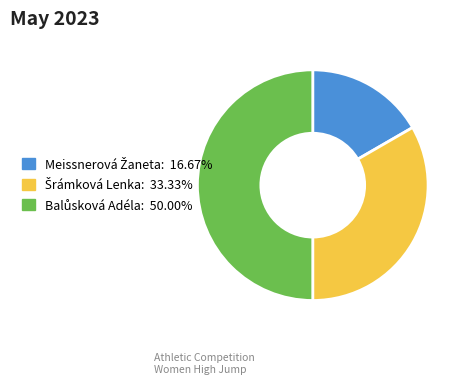

Count the number of slices in the pie.

3